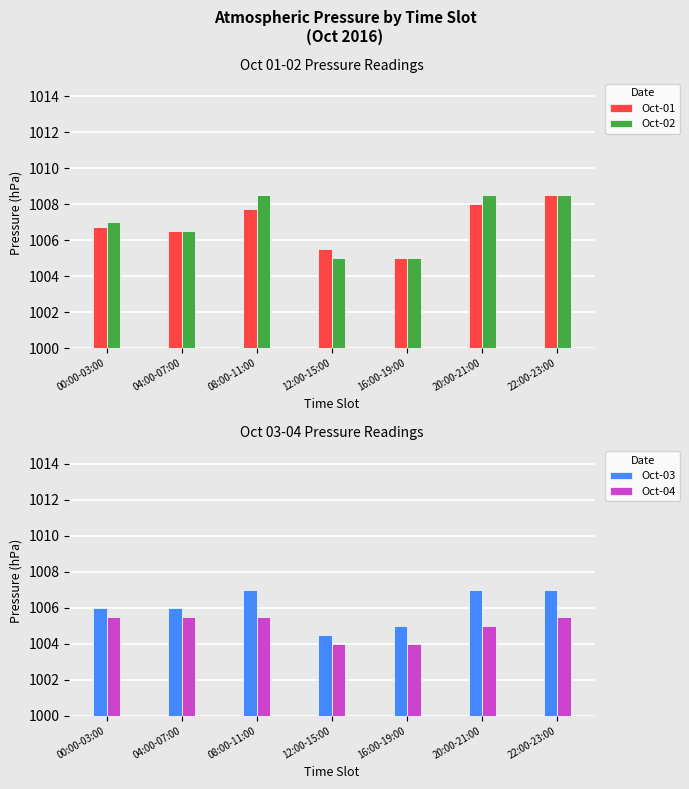

Reading left to right, extract all data points from this chart.

Oct-01: 00:00-03:00=1006.8	04:00-07:00=1006.5	08:00-11:00=1007.8	12:00-15:00=1005.5	16:00-19:00=1005.0	20:00-21:00=1008.0	22:00-23:00=1008.5
Oct-02: 00:00-03:00=1007.0	04:00-07:00=1006.5	08:00-11:00=1008.5	12:00-15:00=1005.0	16:00-19:00=1005.0	20:00-21:00=1008.5	22:00-23:00=1008.5
Oct-03: 00:00-03:00=1006.0	04:00-07:00=1006.0	08:00-11:00=1007.0	12:00-15:00=1004.5	16:00-19:00=1005.0	20:00-21:00=1007.0	22:00-23:00=1007.0
Oct-04: 00:00-03:00=1005.5	04:00-07:00=1005.5	08:00-11:00=1005.5	12:00-15:00=1004.0	16:00-19:00=1004.0	20:00-21:00=1005.0	22:00-23:00=1005.5